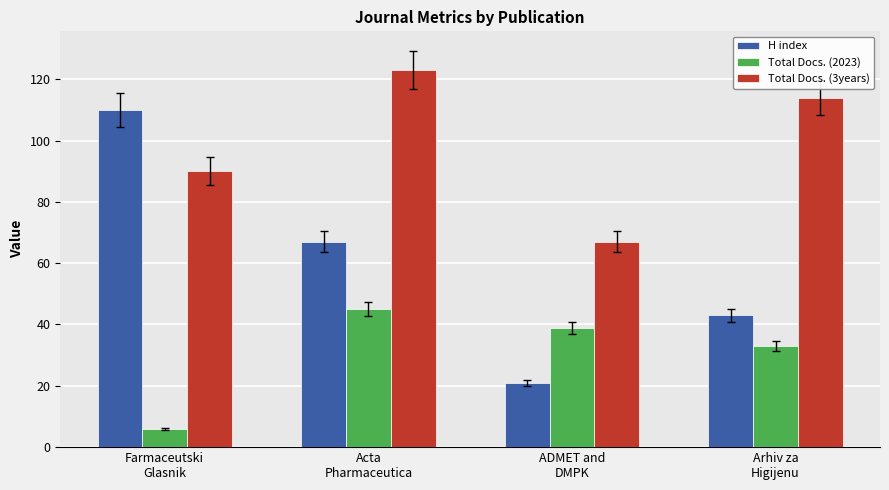

What is the label of the 2nd bar from the right?

ADMET and
DMPK